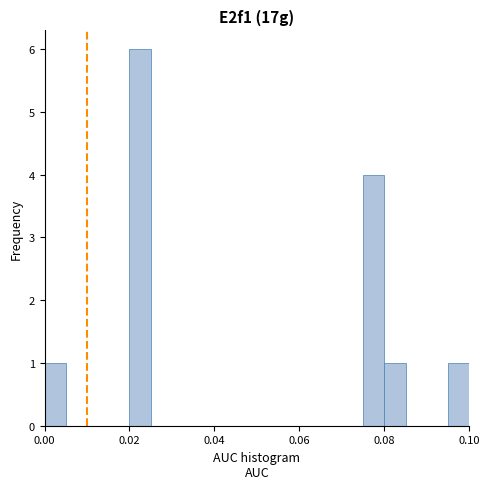

Read against the x-axis, roughly where is the centre of the tallest bar?

0.022